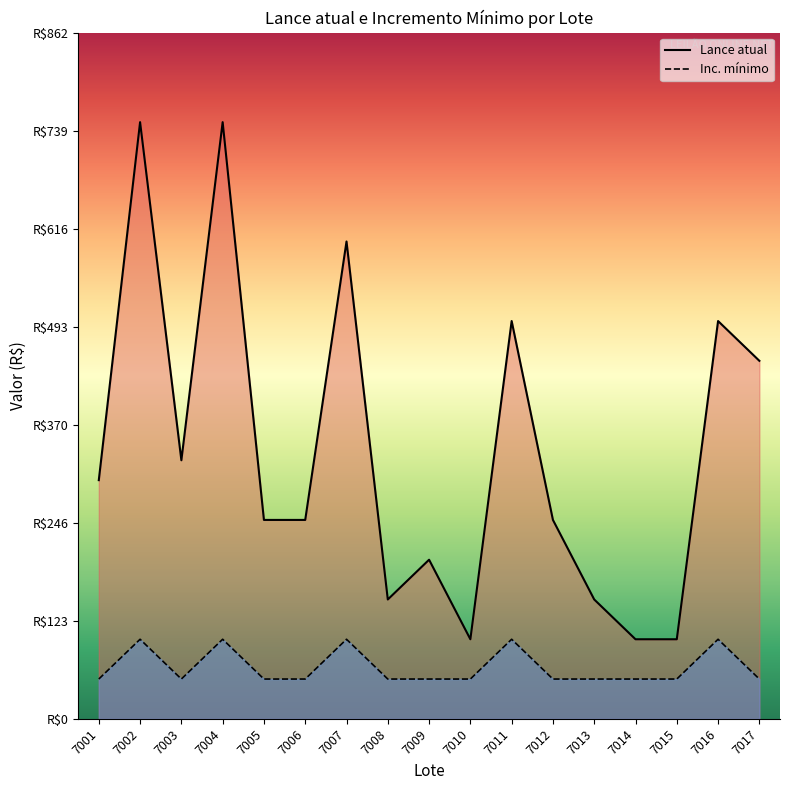

True or false: Inc. mínimo and Lance atual intersect in this chart.

False